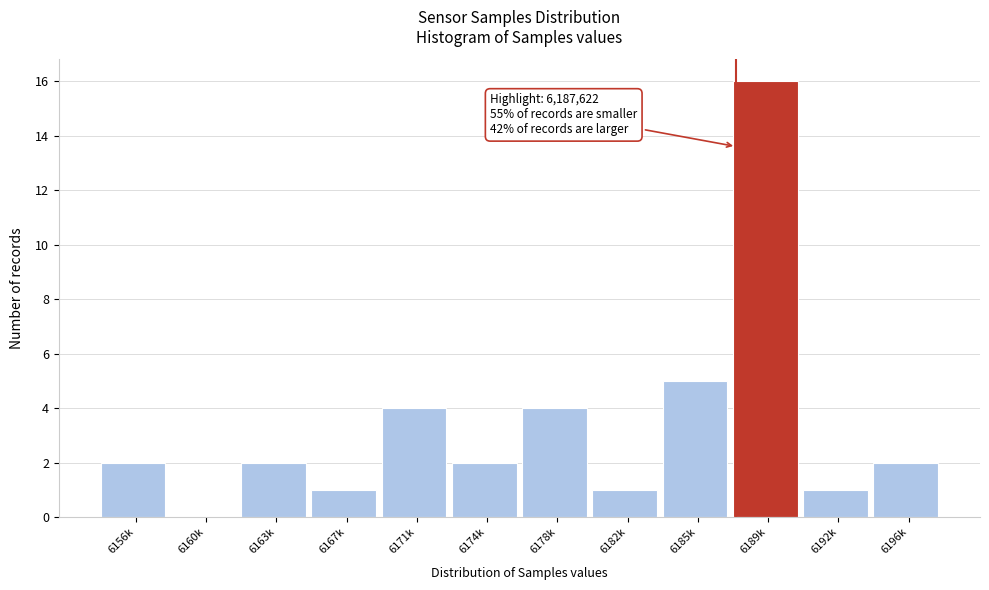

Reading right to left, extract all data points from this chart.

6196k=2	6192k=1	6189k=16	6185k=5	6182k=1	6178k=4	6174k=2	6171k=4	6167k=1	6163k=2	6160k=0	6156k=2